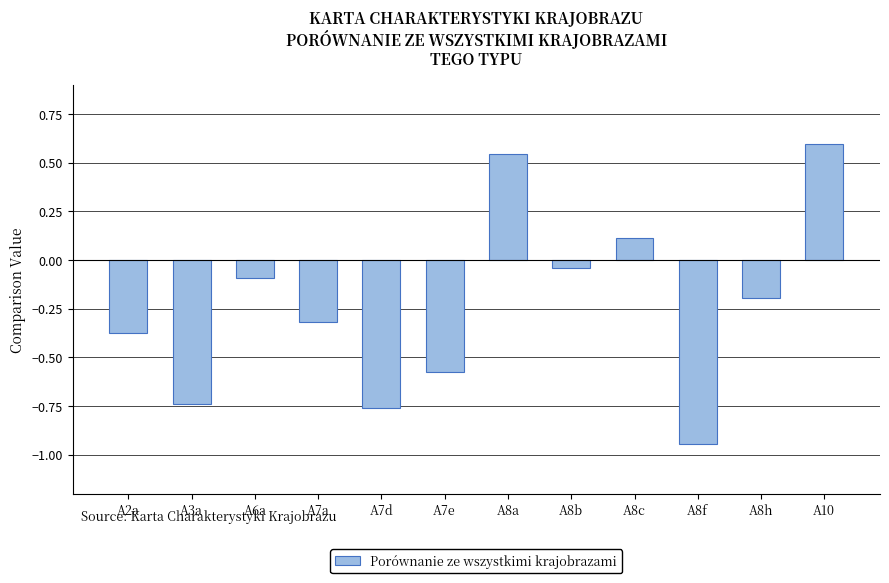

True or false: the data shows -0.1 at A7a.

False